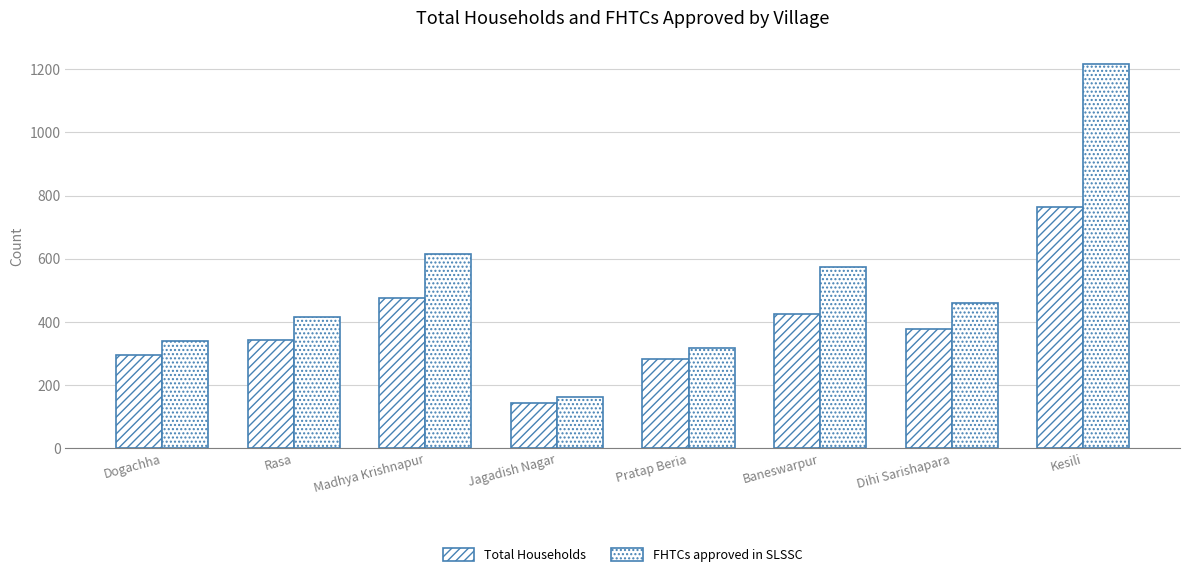

List the labels in order of Total Households value, smallest first.

Jagadish Nagar, Pratap Beria, Dogachha, Rasa, Dihi Sarishapara, Baneswarpur, Madhya Krishnapur, Kesili